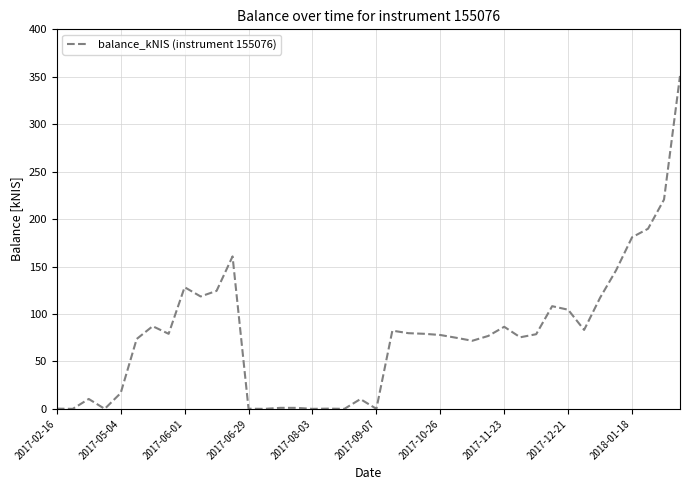

What is the greatest value displayed?

350.9